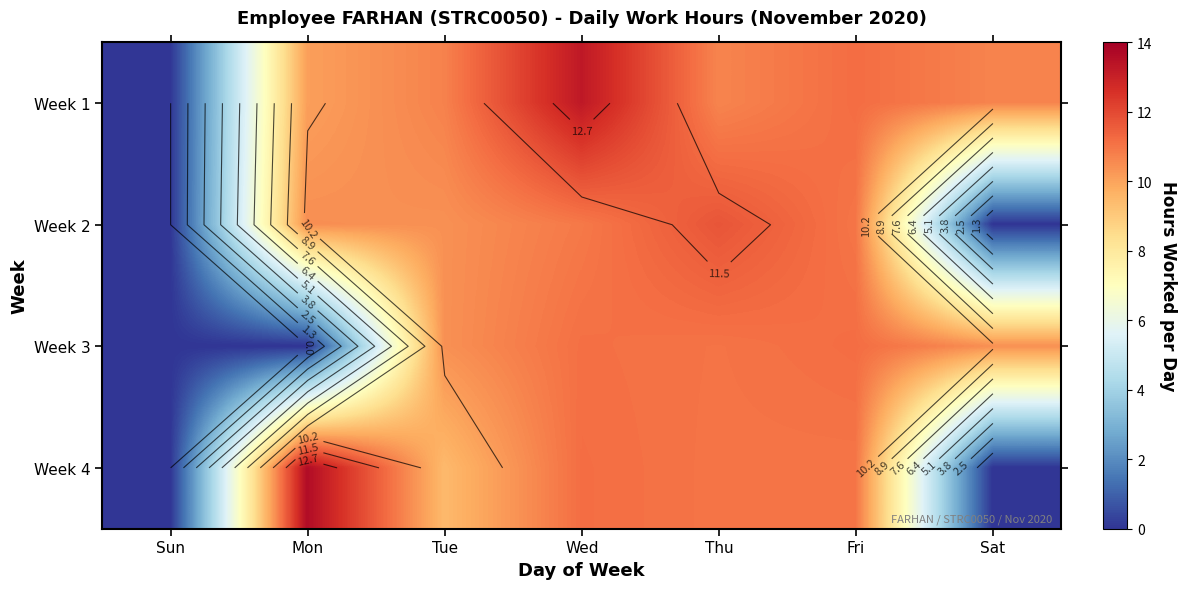

How many data points in Week 1 are less than 10?

1